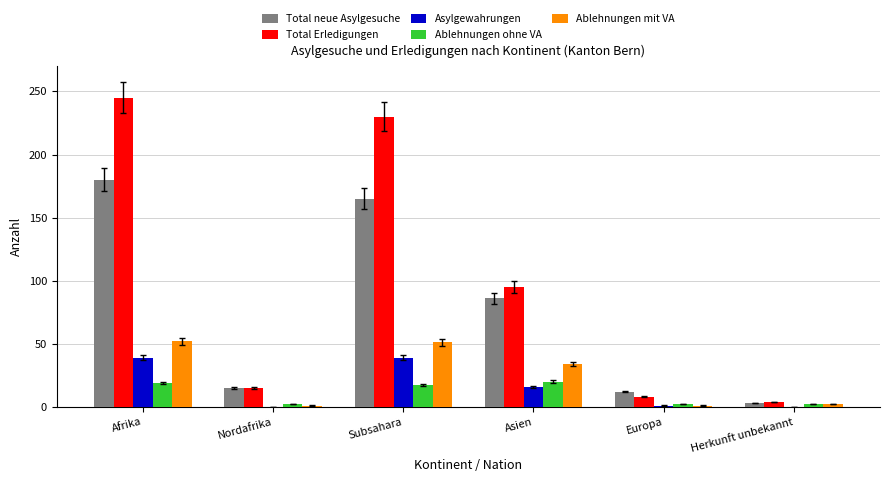

What value does the Ablehnungen ohne VA series have at Asien?

20